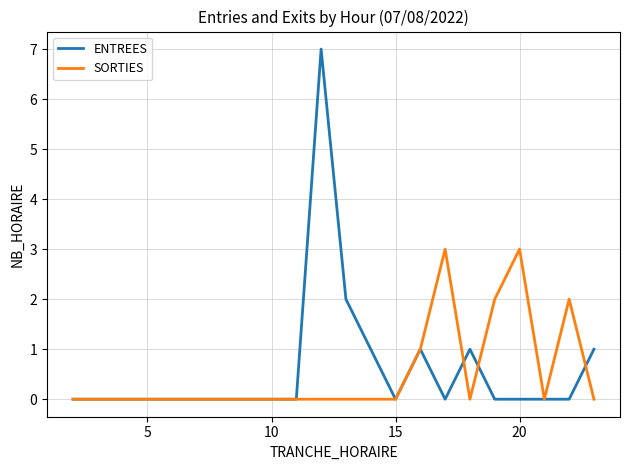

Which series has the widest spread of values?

ENTREES